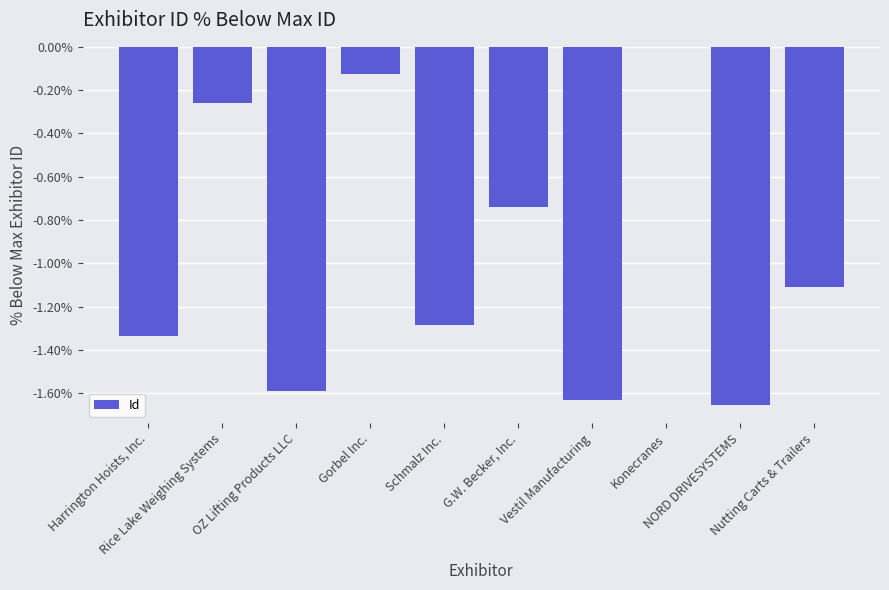

Is it true that the value at Konecranes is -0.8?

False